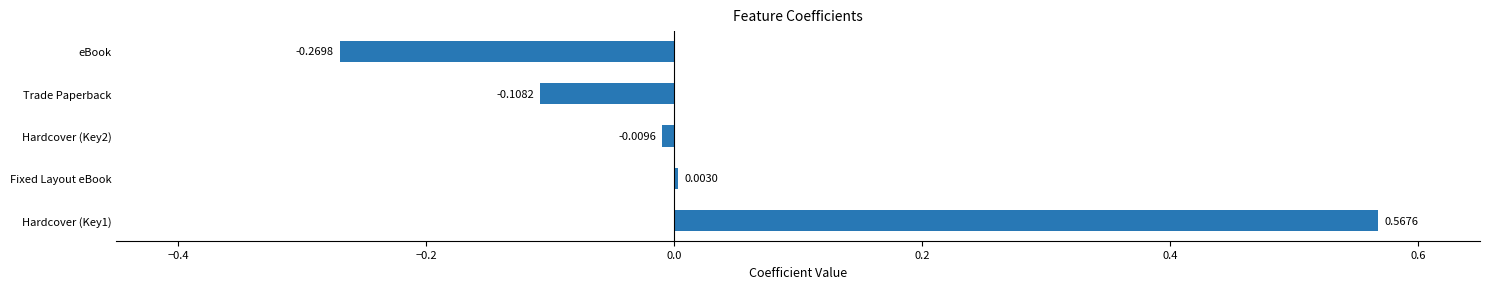

At which category does the chart reach its peak across all series?

Hardcover (Key1)